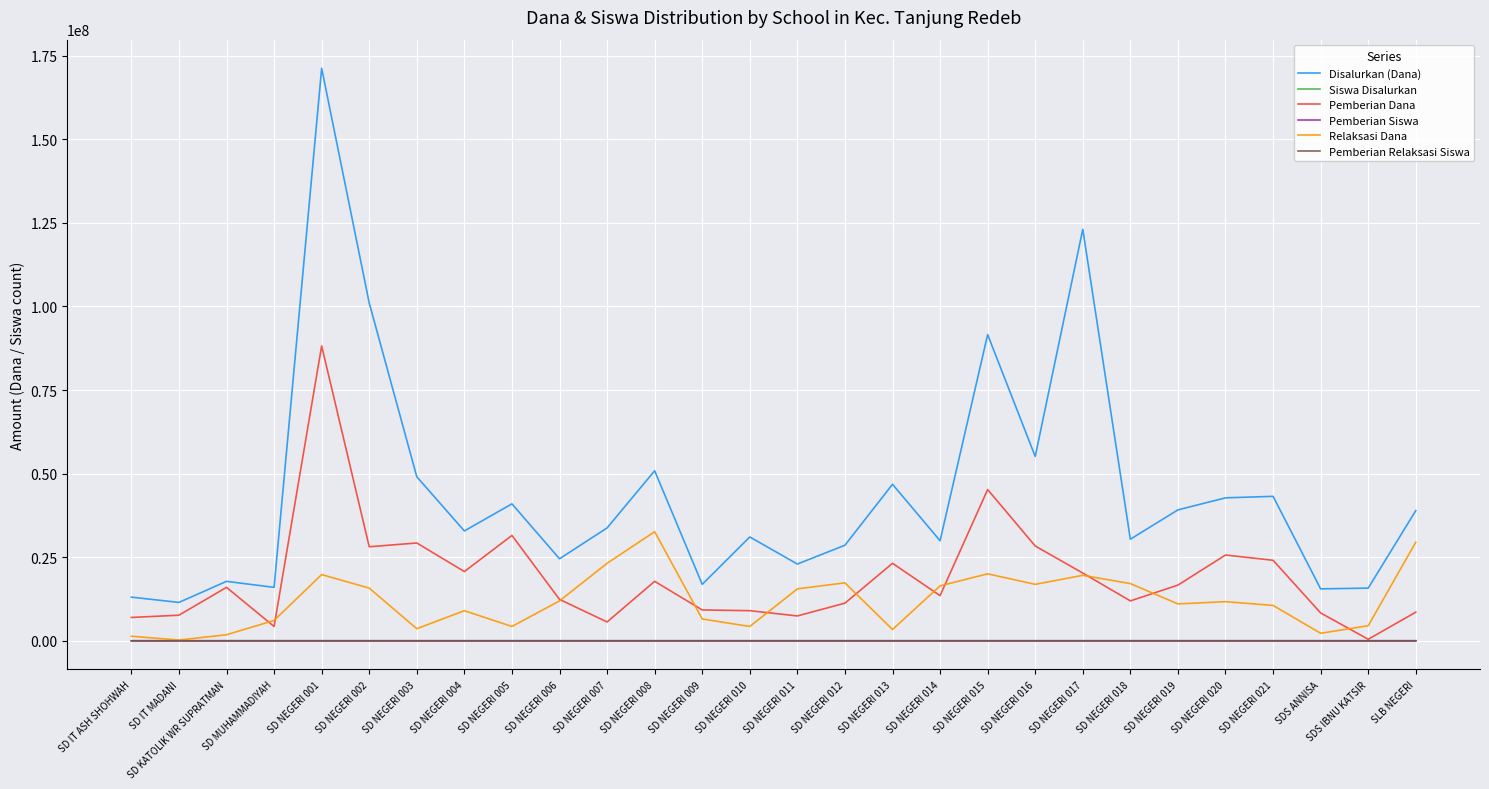

How many lines are shown in the chart?

6